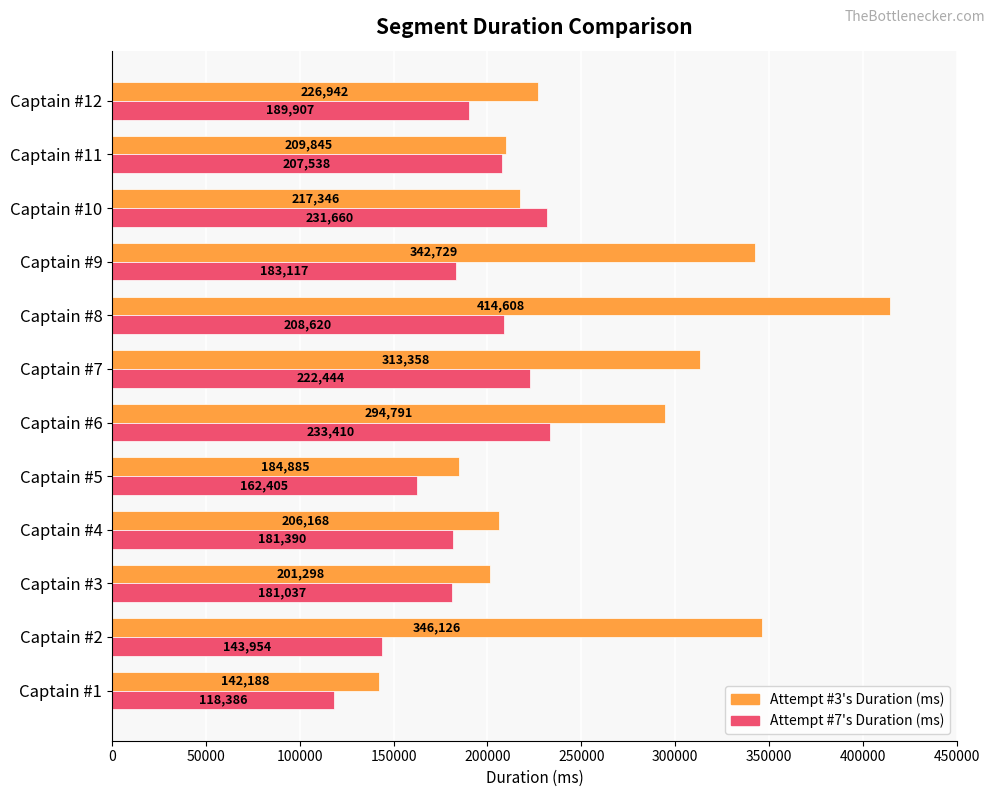

What value does the Attempt #3's Duration (ms) series have at Captain #10, to the nearest 10?

217350